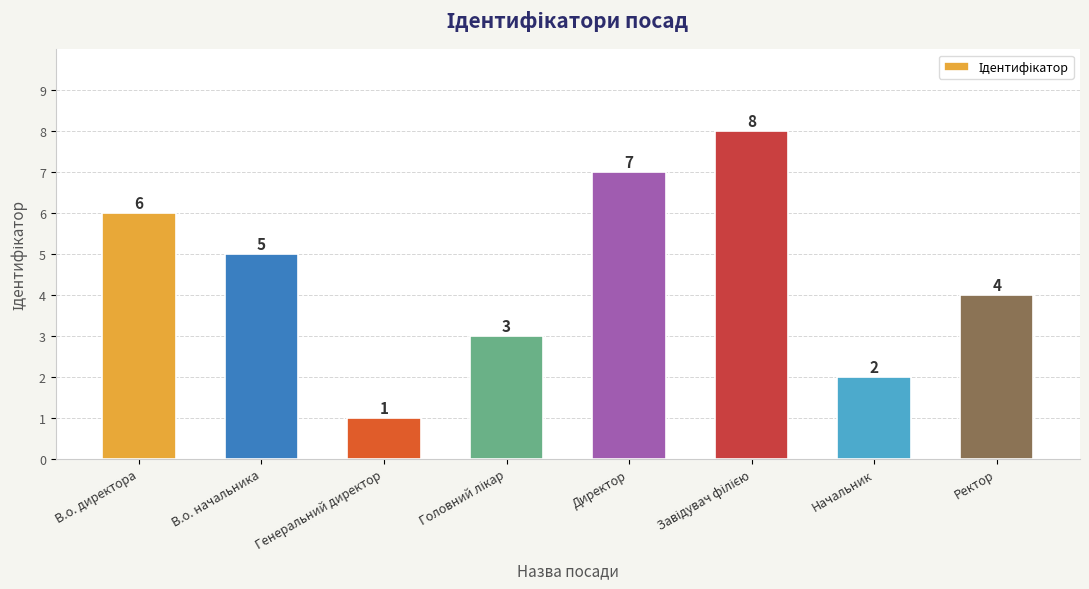

Are the bars horizontal?

No